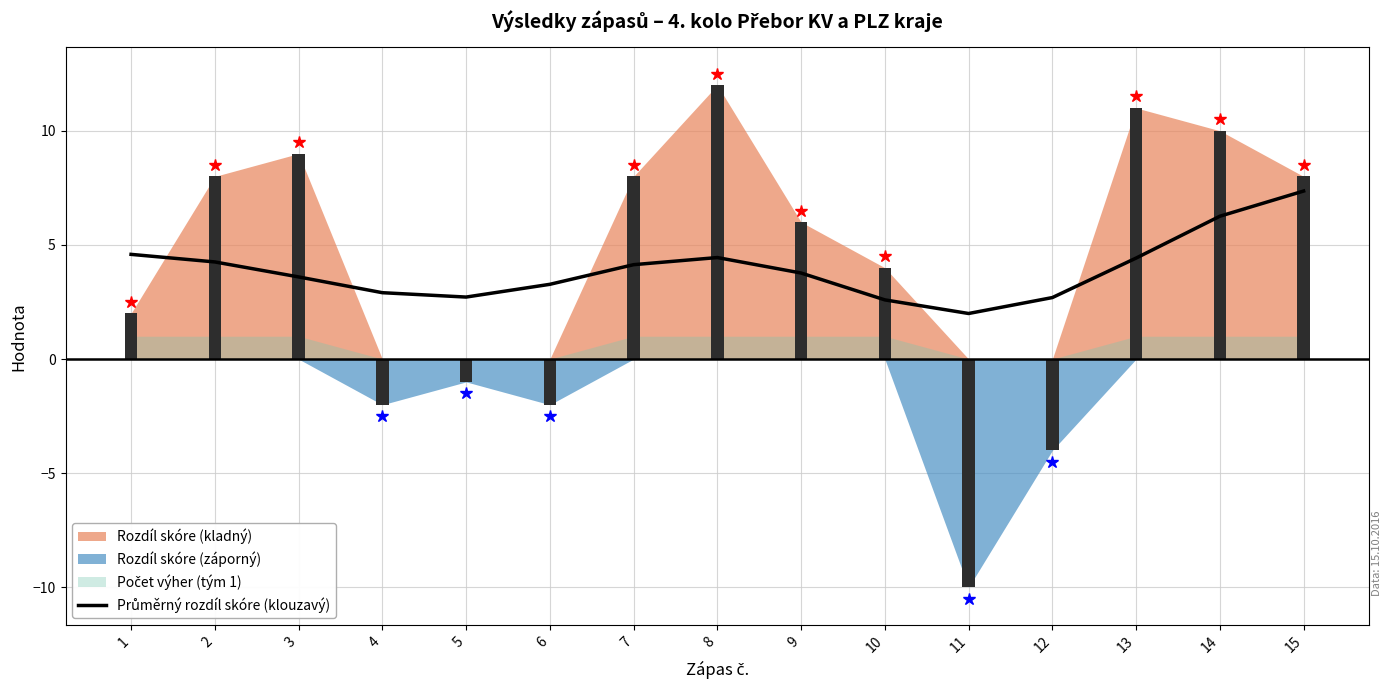

What is the change in value from 4 to 5?

-0.2